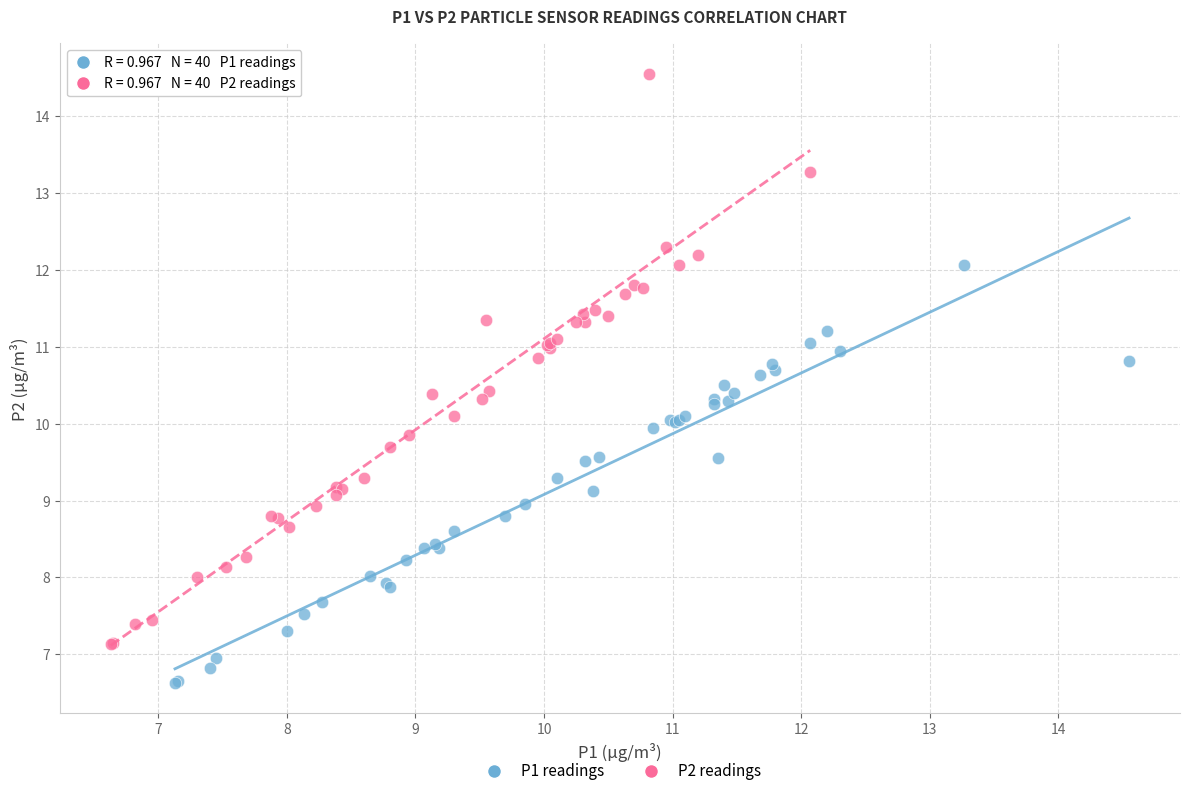

Which series has the largest Y range (max minus min)?

P2 readings